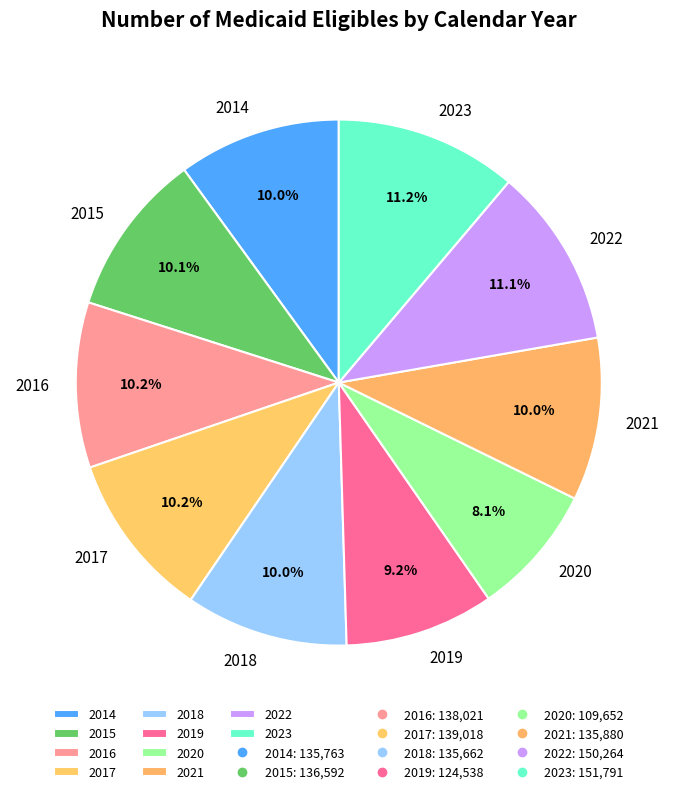

What is the ratio of the value at 2016 to the value at 2017?

1.0